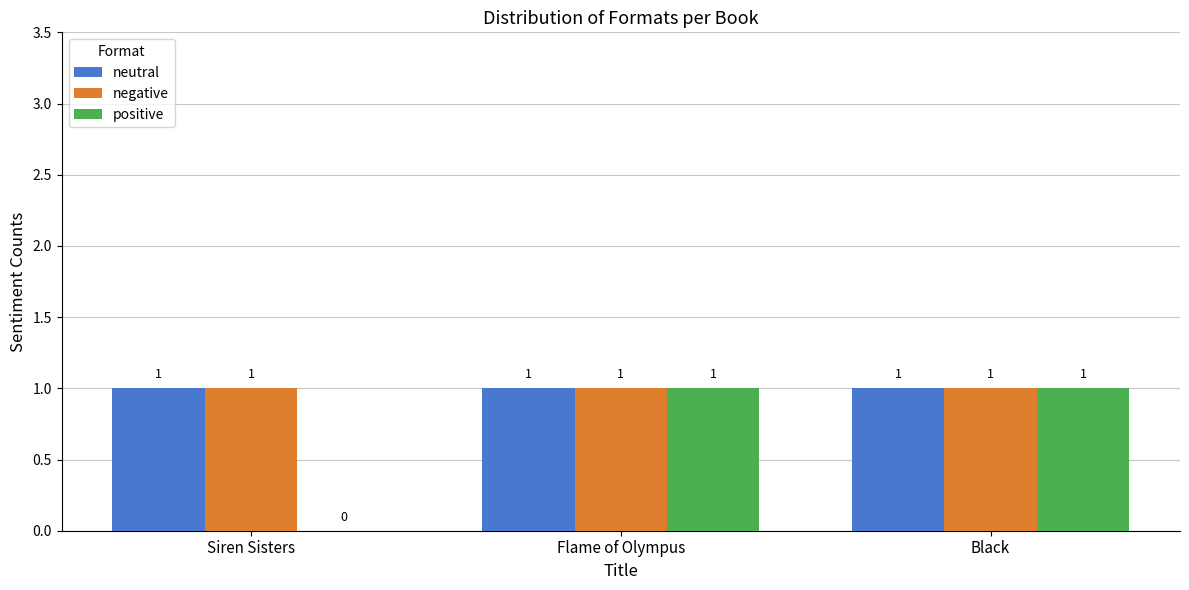

What is the total value across all series at Black?

3